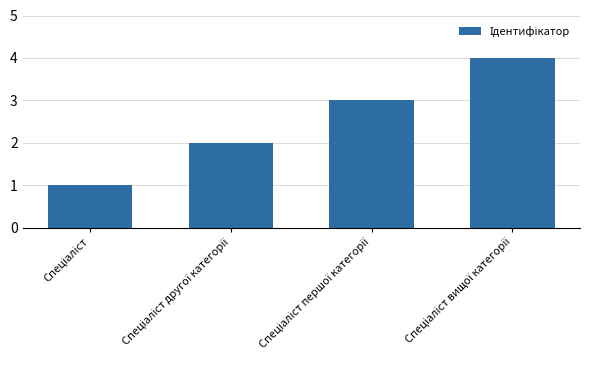

Reading left to right, list all the values displayed in this chart.

1	2	3	4